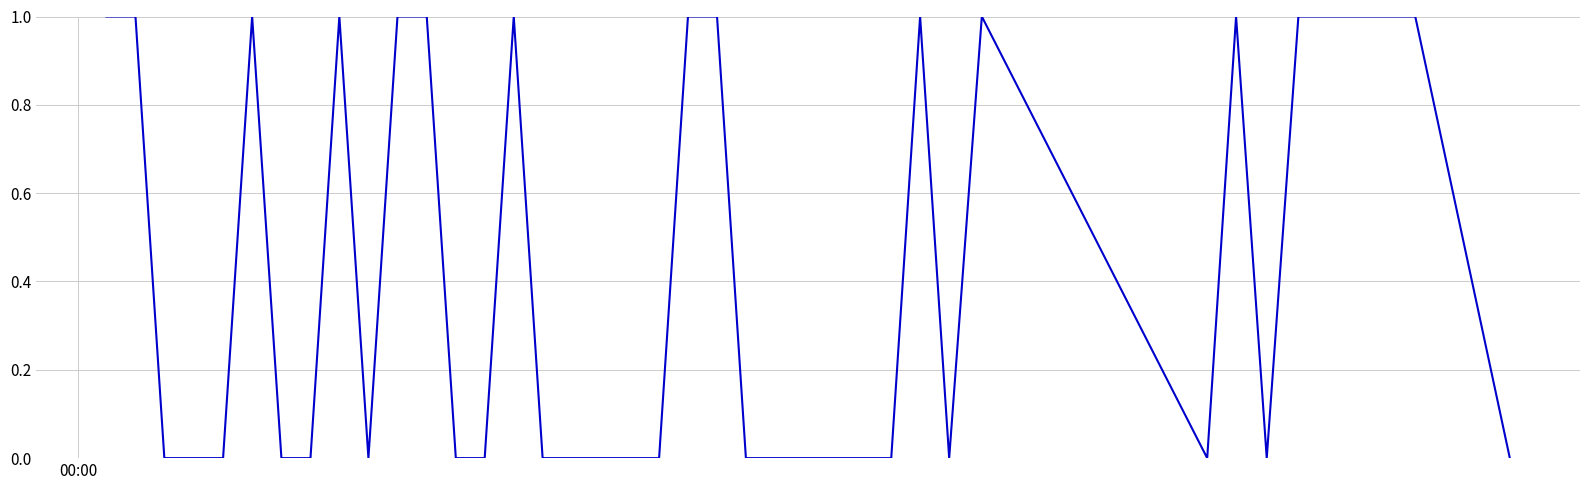

How many interior local peaks (higher than both neighbors) does the data have?

6